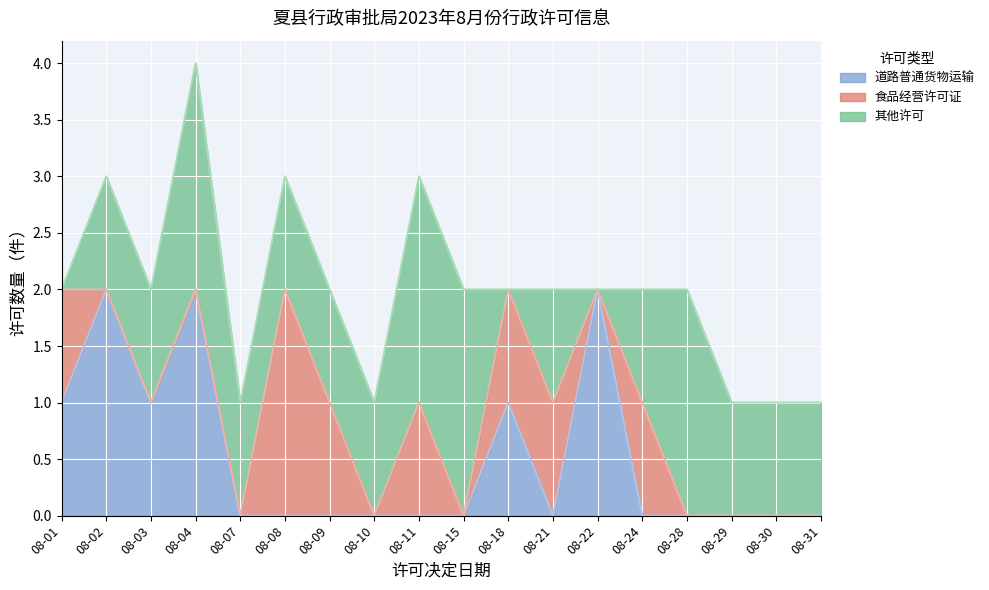

Count the 道路普通货物运输 values in the range 0 to 1.

15